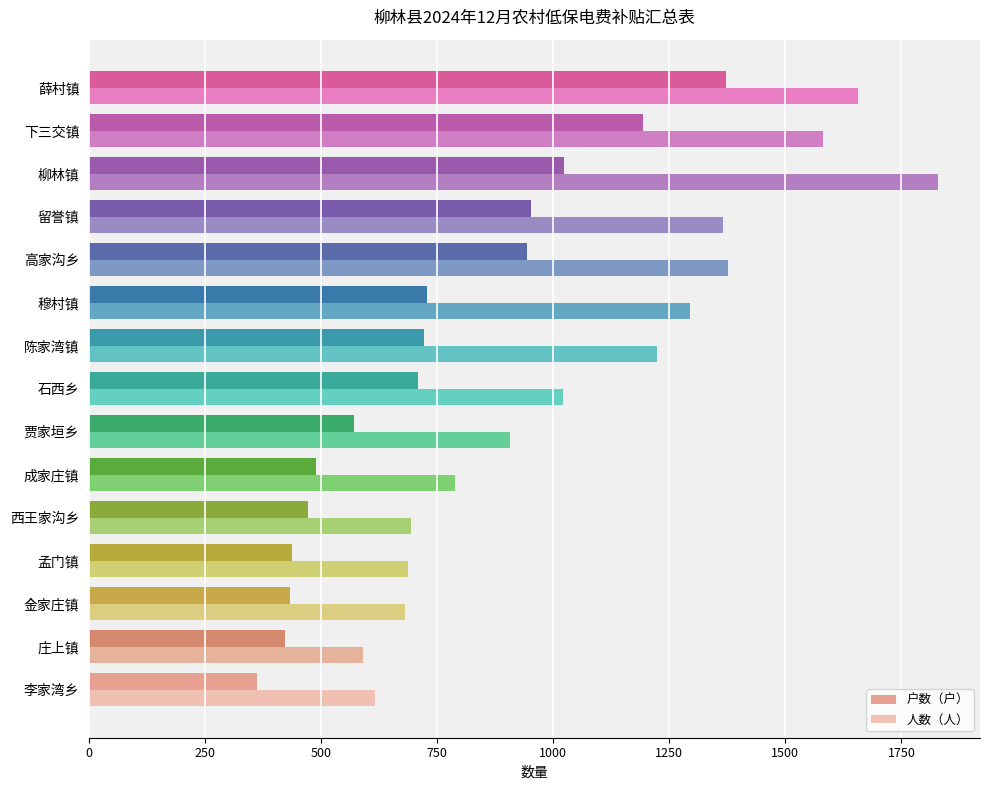

What is the sum of all 人数（人） values?

16310